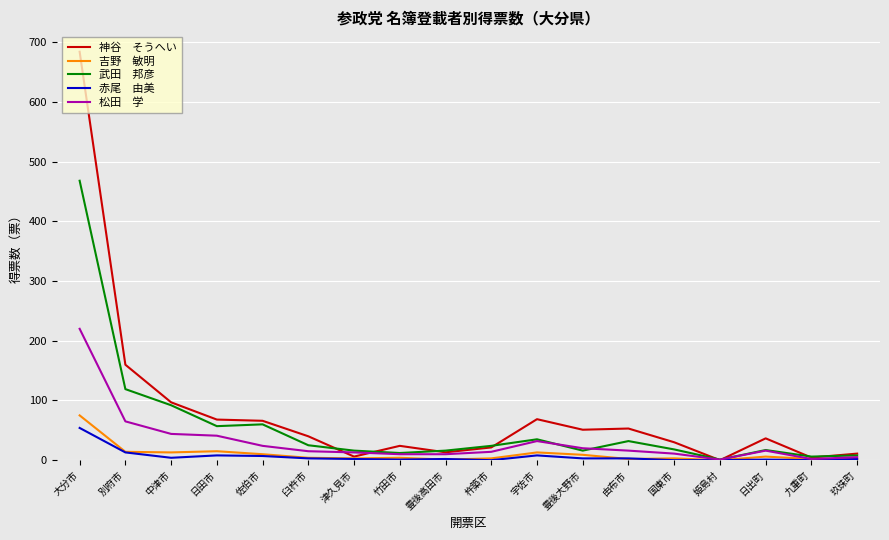

At which category is the sum across all series the highest?

大分市